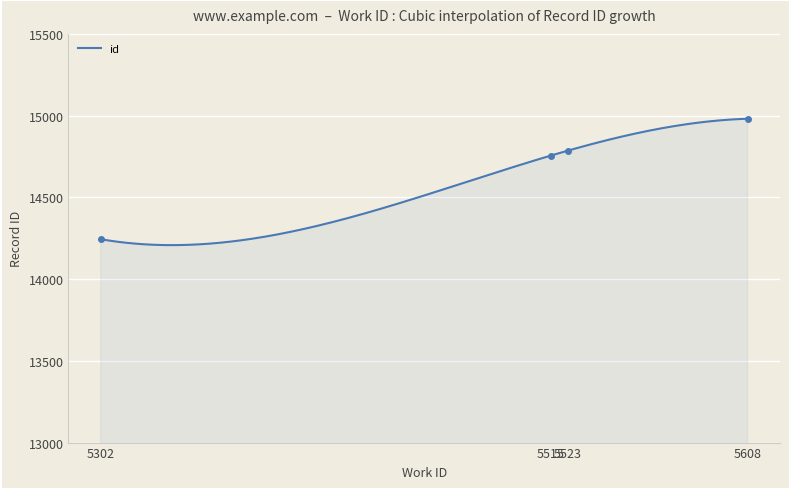

What is the difference between the second highest and second lowest values?

30